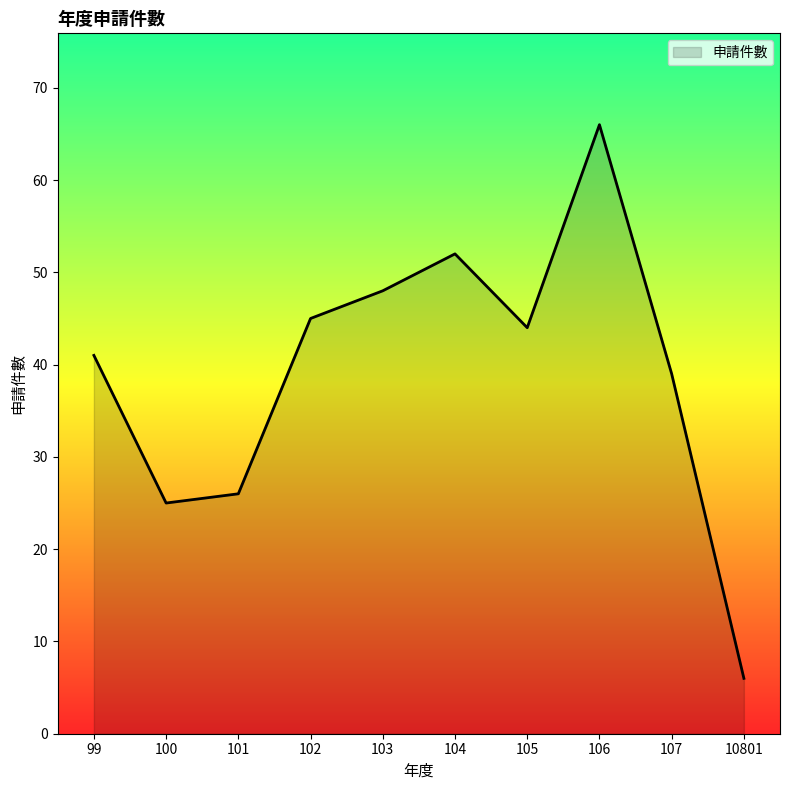

At which label does the data first exceed 44?

102